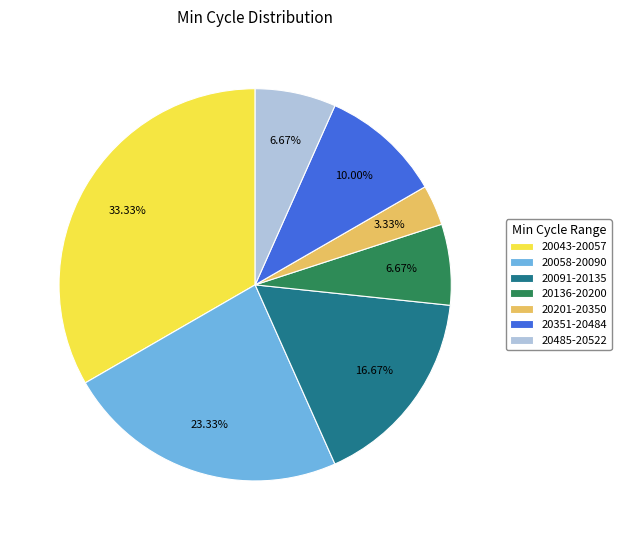

Which slice is the largest?

20043-20057